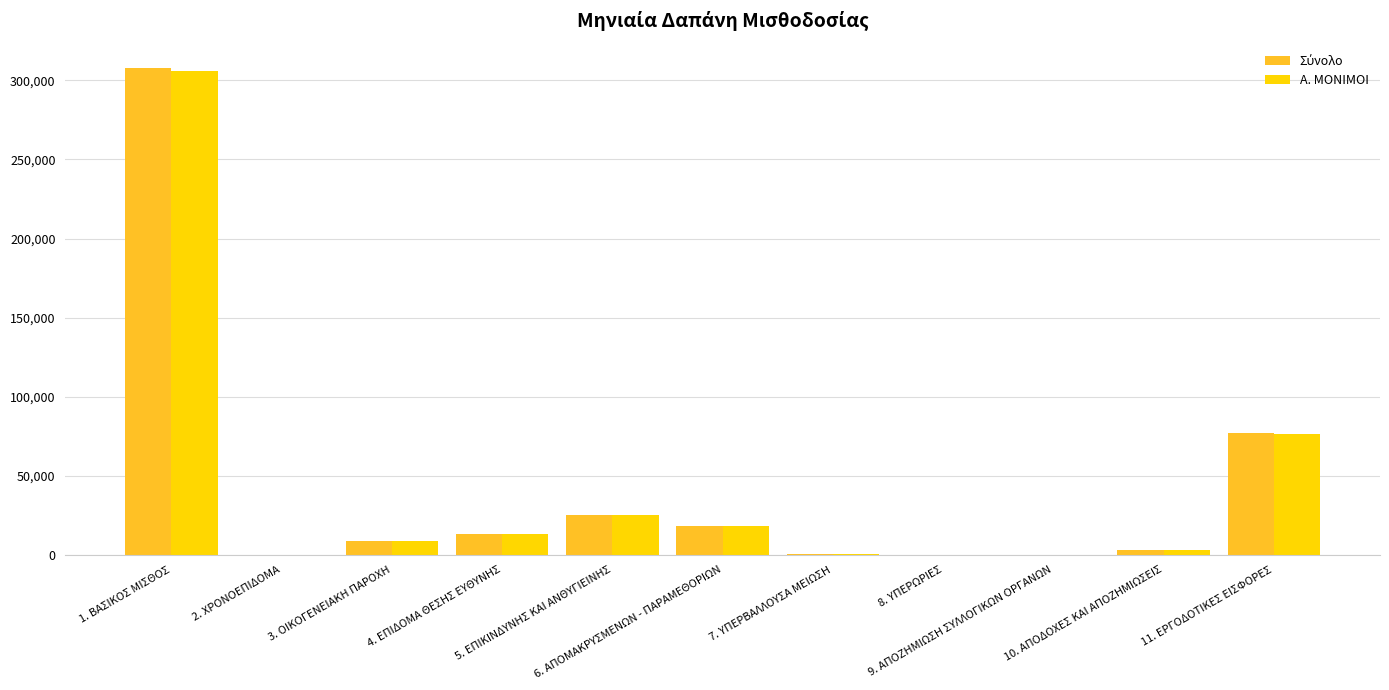

What is the sum of all Α. ΜΟΝΙΜΟΙ values?

451817.3